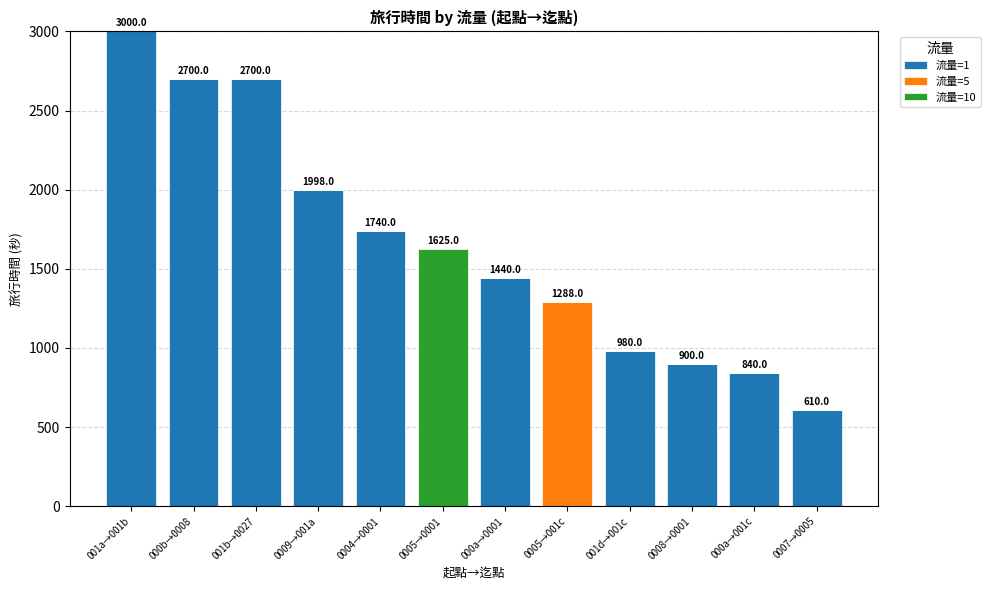

Count the number of categories in the chart.

12